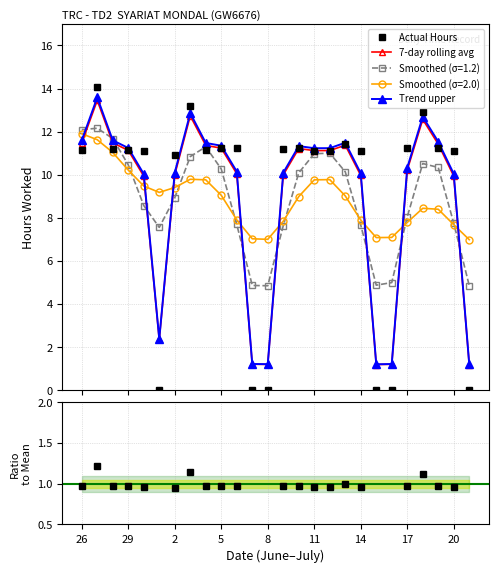

At how many categories does at least one series exceed 0?

26